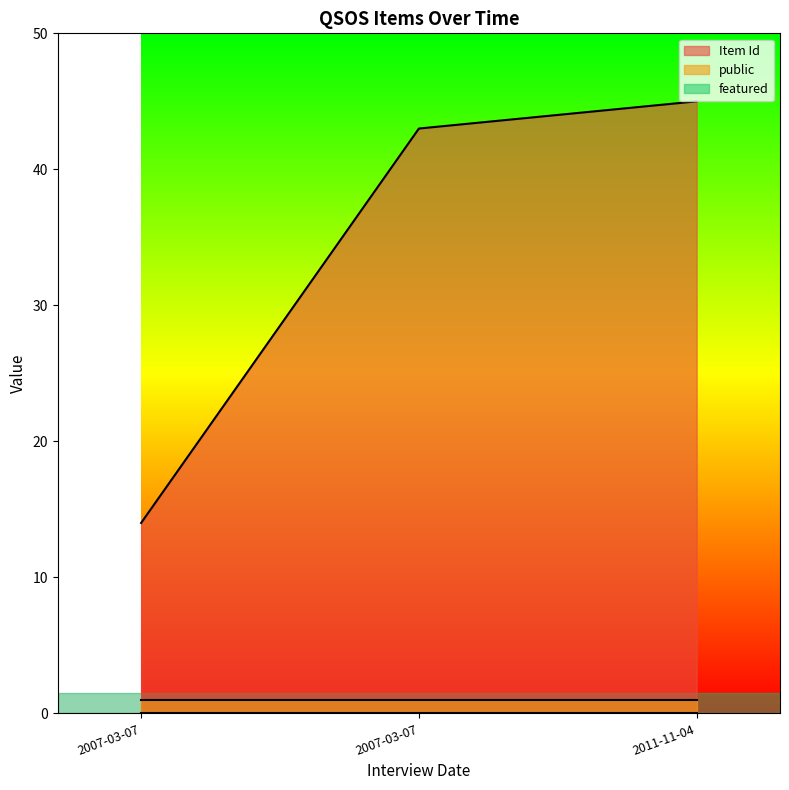

Read the Item Id value at 2011-11-04.

45